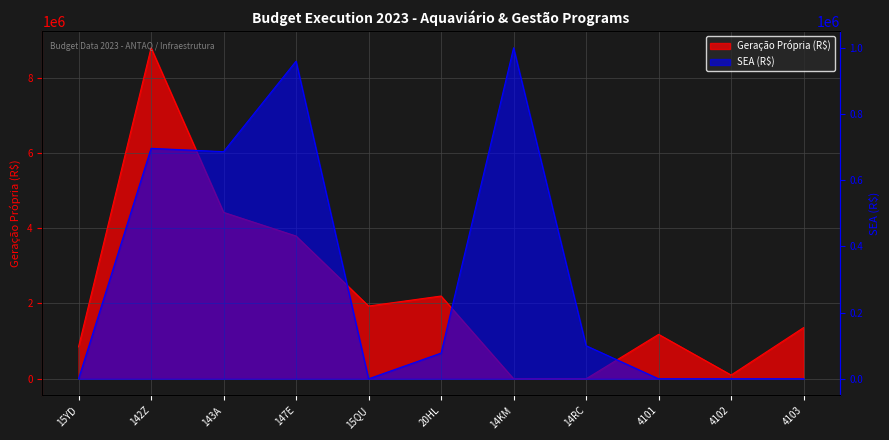

Where does the Geração Própria (R$) series first go above 1360221?

142Z